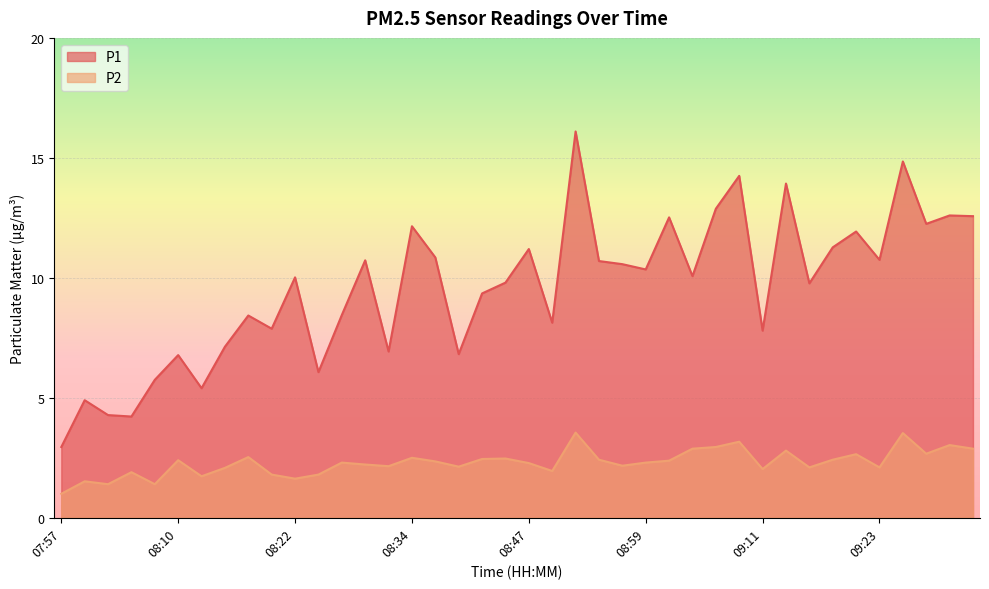

What is the label of the 5th point from the left?

08:07